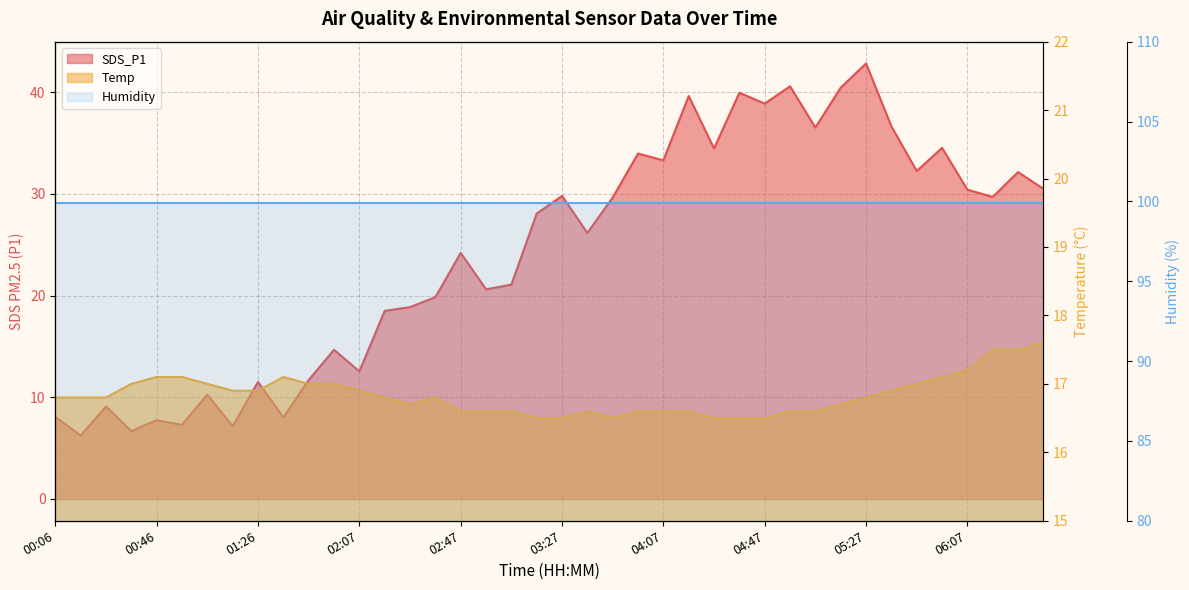

Rank the series at 04:47 from highest to lowest value.

SDS_P1, Temp